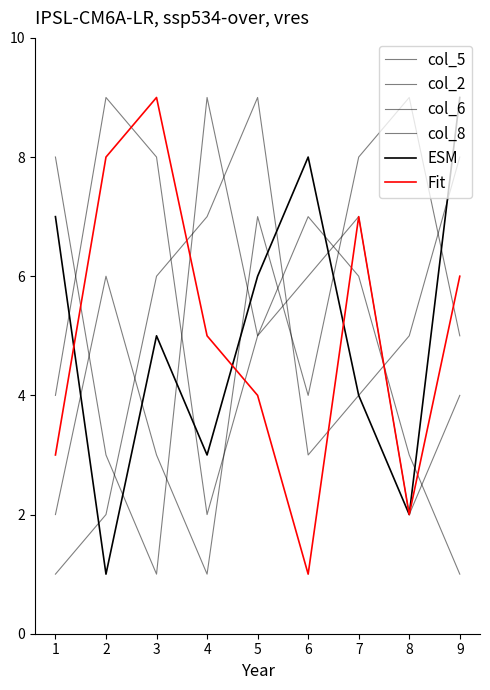

How many interior local valleys does the col_8 series have?

1